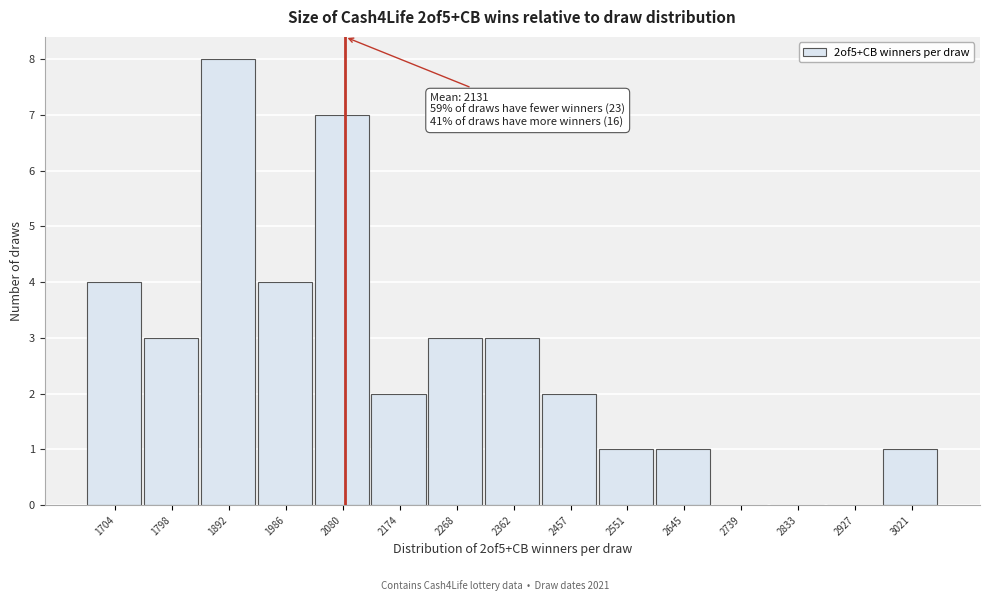

Reading left to right, transcribe all the data shown in this chart.

1704=4	1798=3	1892=8	1986=4	2080=7	2174=2	2268=3	2362=3	2457=2	2551=1	2645=1	2739=0	2833=0	2927=0	3021=1